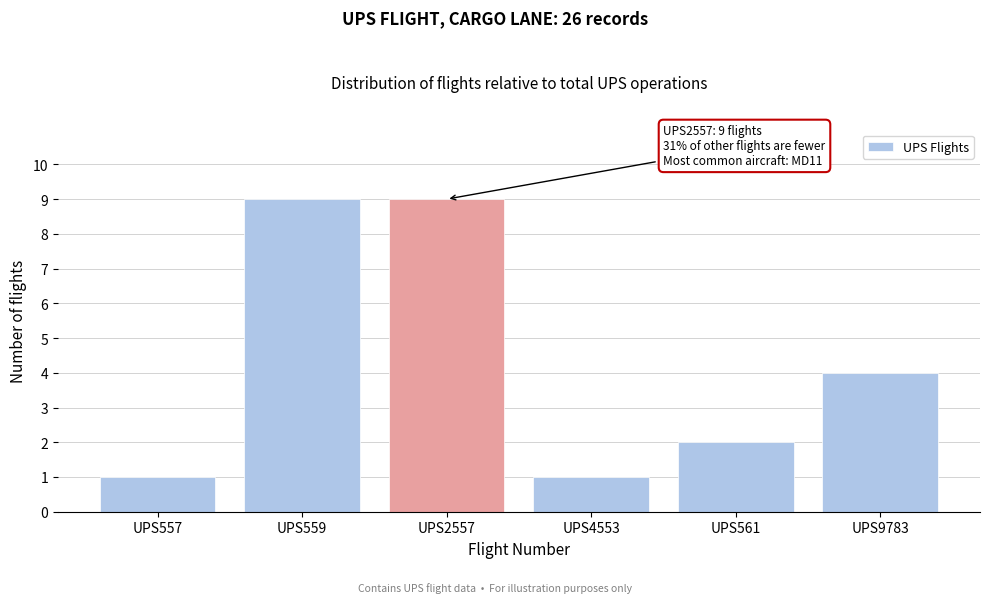

Reading left to right, what are all the values shown in this chart?

1	9	9	1	2	4